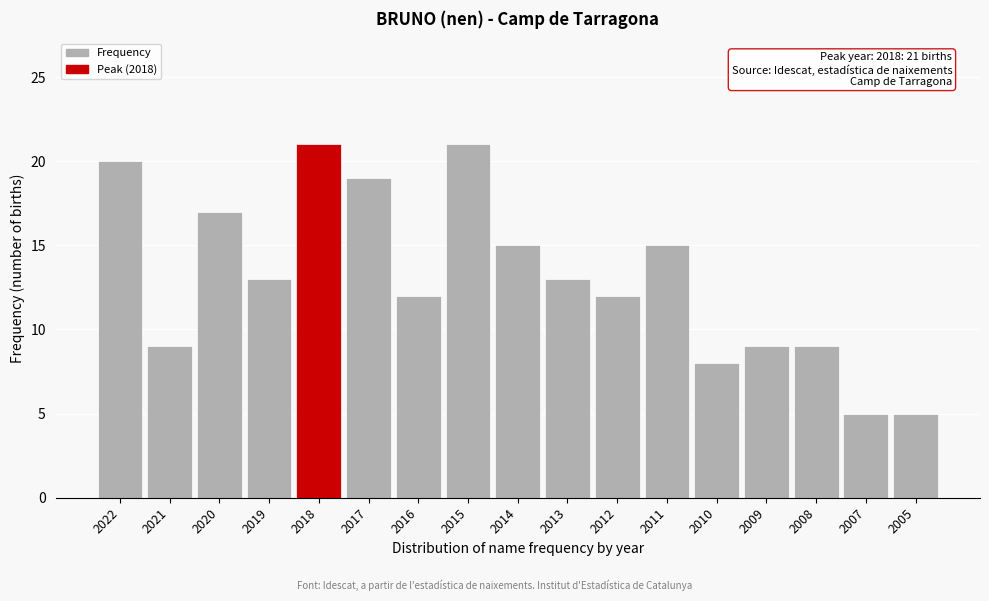

Reading right to left, what are all the values shown in this chart?

2005=5	2007=5	2008=9	2009=9	2010=8	2011=15	2012=12	2013=13	2014=15	2015=21	2016=12	2017=19	2018=21	2019=13	2020=17	2021=9	2022=20